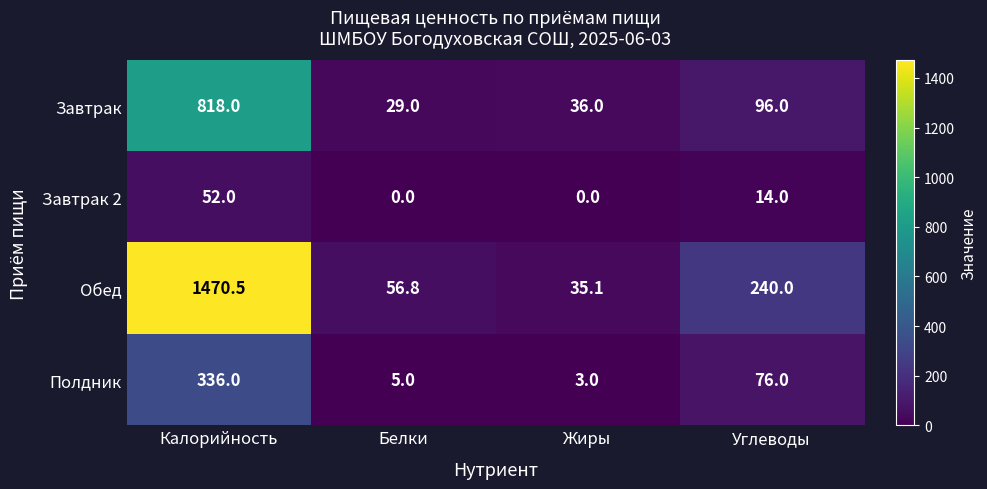

The Завтрак 2 series shows 0.0 at Жиры. True or false?

True